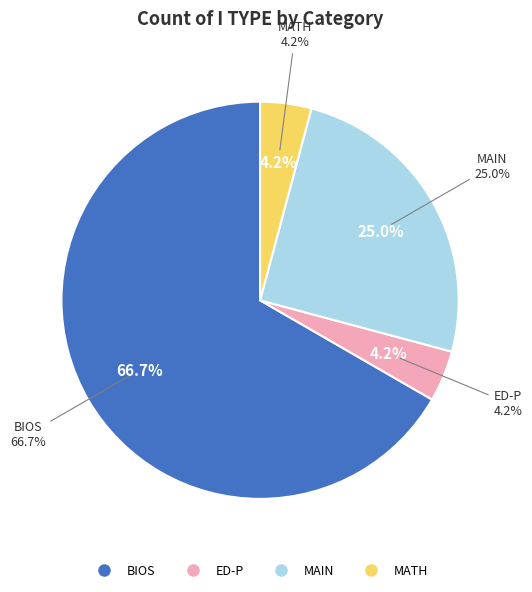

Which has a higher value, MATH or ED-P?

MATH